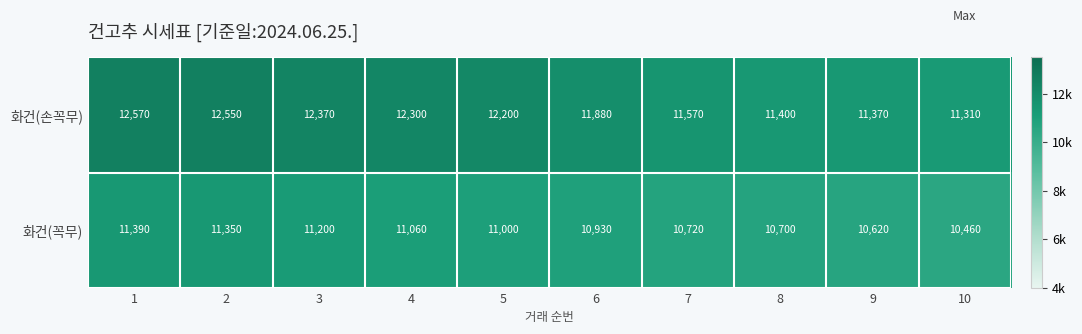

Reading right to left, list all the values displayed in this chart.

화건(손꼭무): 10=11310	9=11370	8=11400	7=11570	6=11880	5=12200	4=12300	3=12370	2=12550	1=12570
화건(꼭무): 10=10460	9=10620	8=10700	7=10720	6=10930	5=11000	4=11060	3=11200	2=11350	1=11390